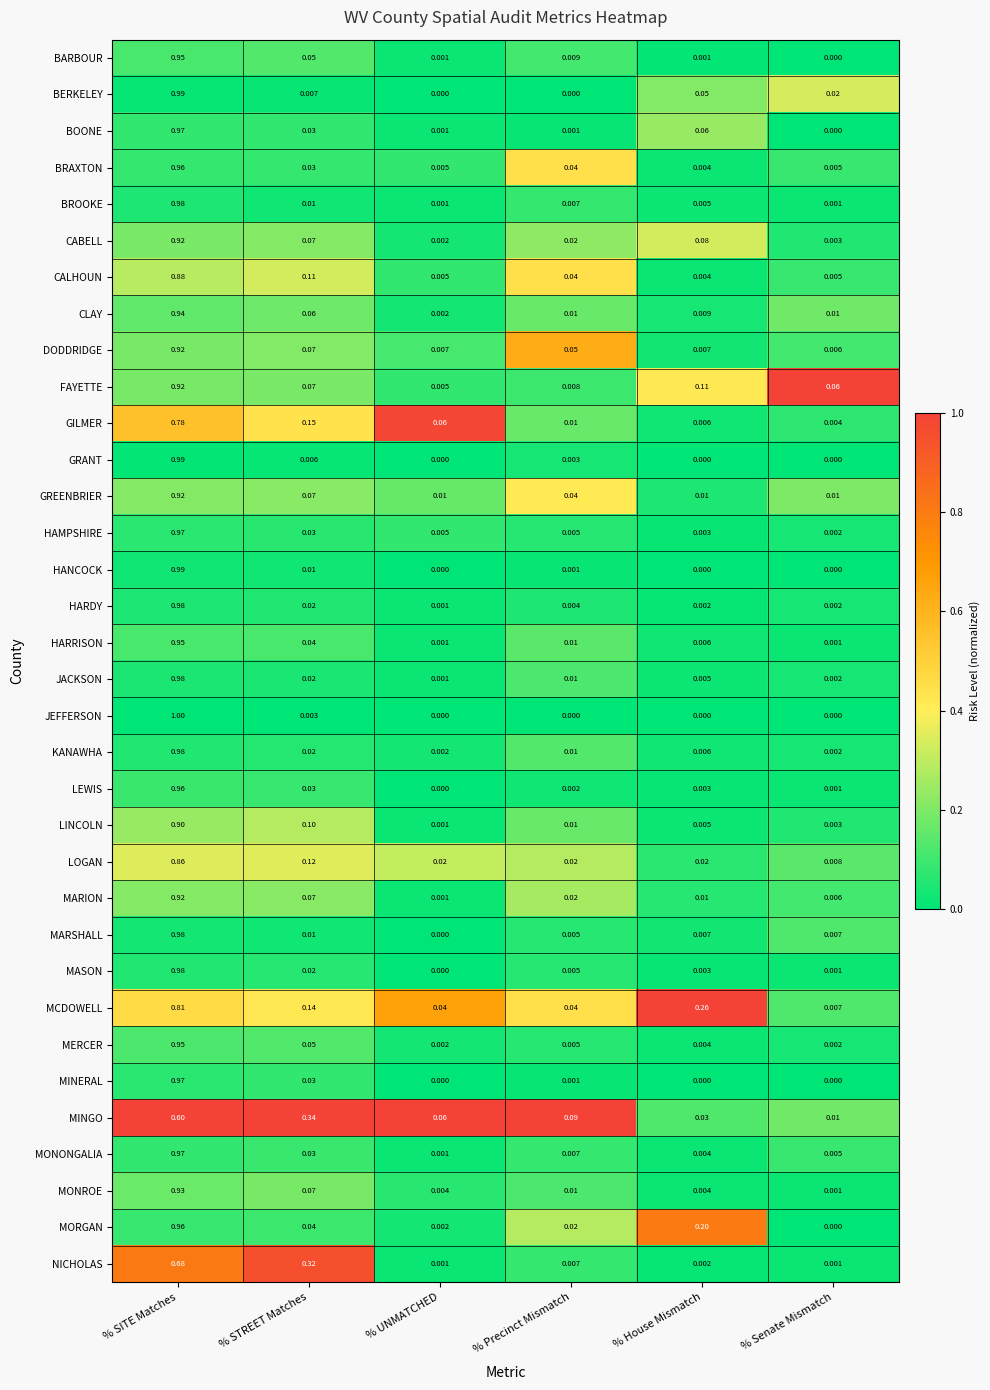

Which category has the lowest value in the DODDRIDGE series?

% Senate Mismatch